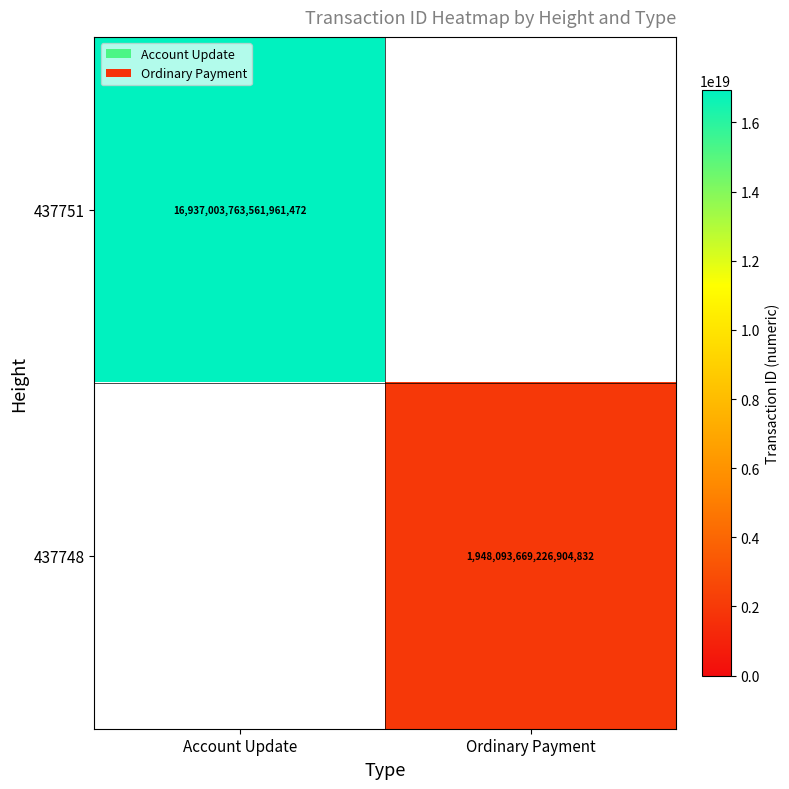

The 437748 series shows 2614670005640229376 at Ordinary Payment. True or false?

False